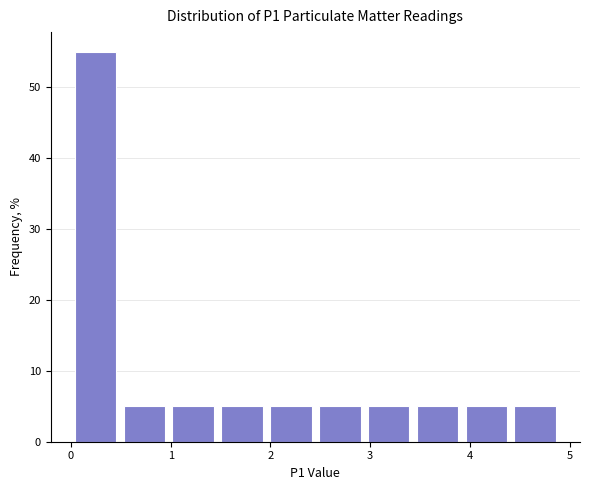

Reading left to right, transcribe this chart: for each bar, give the range it covers on the x-axis and its height. Neither the bar edges nor the heights are printed on the chart, so give them approximately, as read against the axes.

0.00 to 0.49: 55
0.49 to 0.98: 5
0.98 to 1.47: 5
1.47 to 1.96: 5
1.96 to 2.45: 5
2.45 to 2.94: 5
2.94 to 3.43: 5
3.43 to 3.92: 5
3.92 to 4.41: 5
4.41 to 4.90: 5